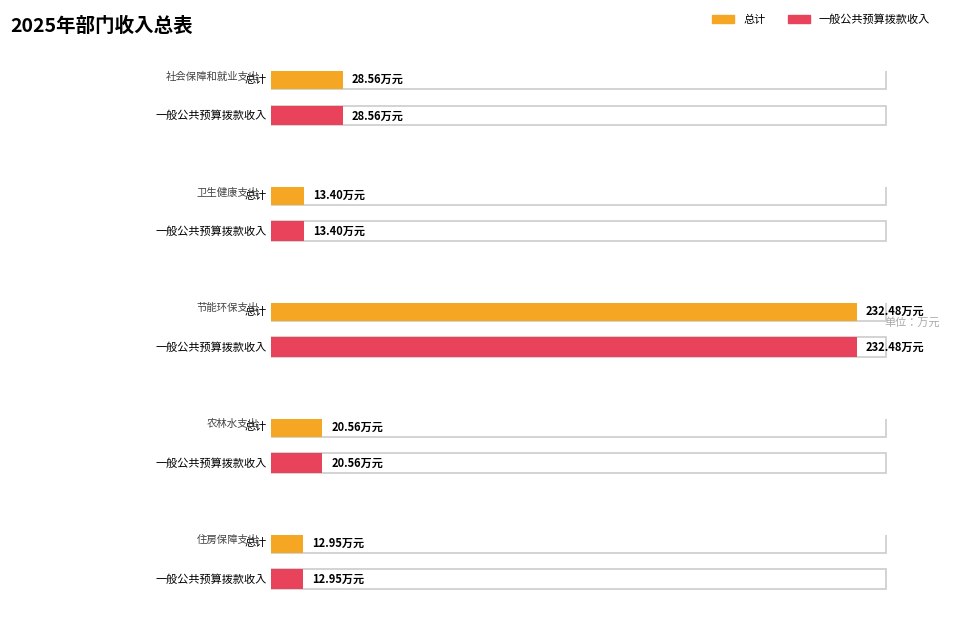

What is the label of the 2nd bar from the right?

农林水支出